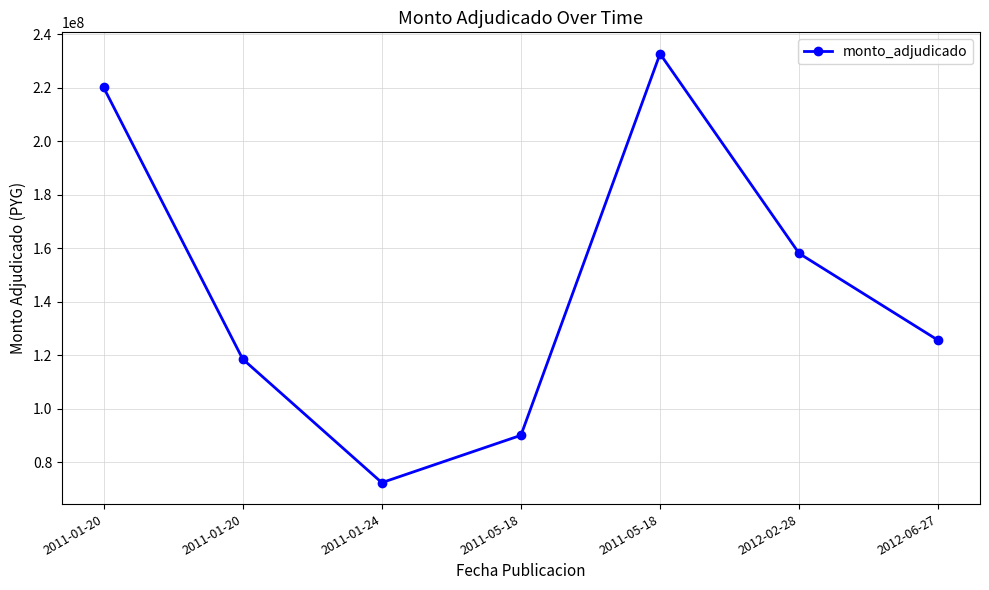

Rank the categories by value from highest to lowest.

2011-05-18, 2011-01-20, 2012-02-28, 2012-06-27, 2011-01-20, 2011-05-18, 2011-01-24